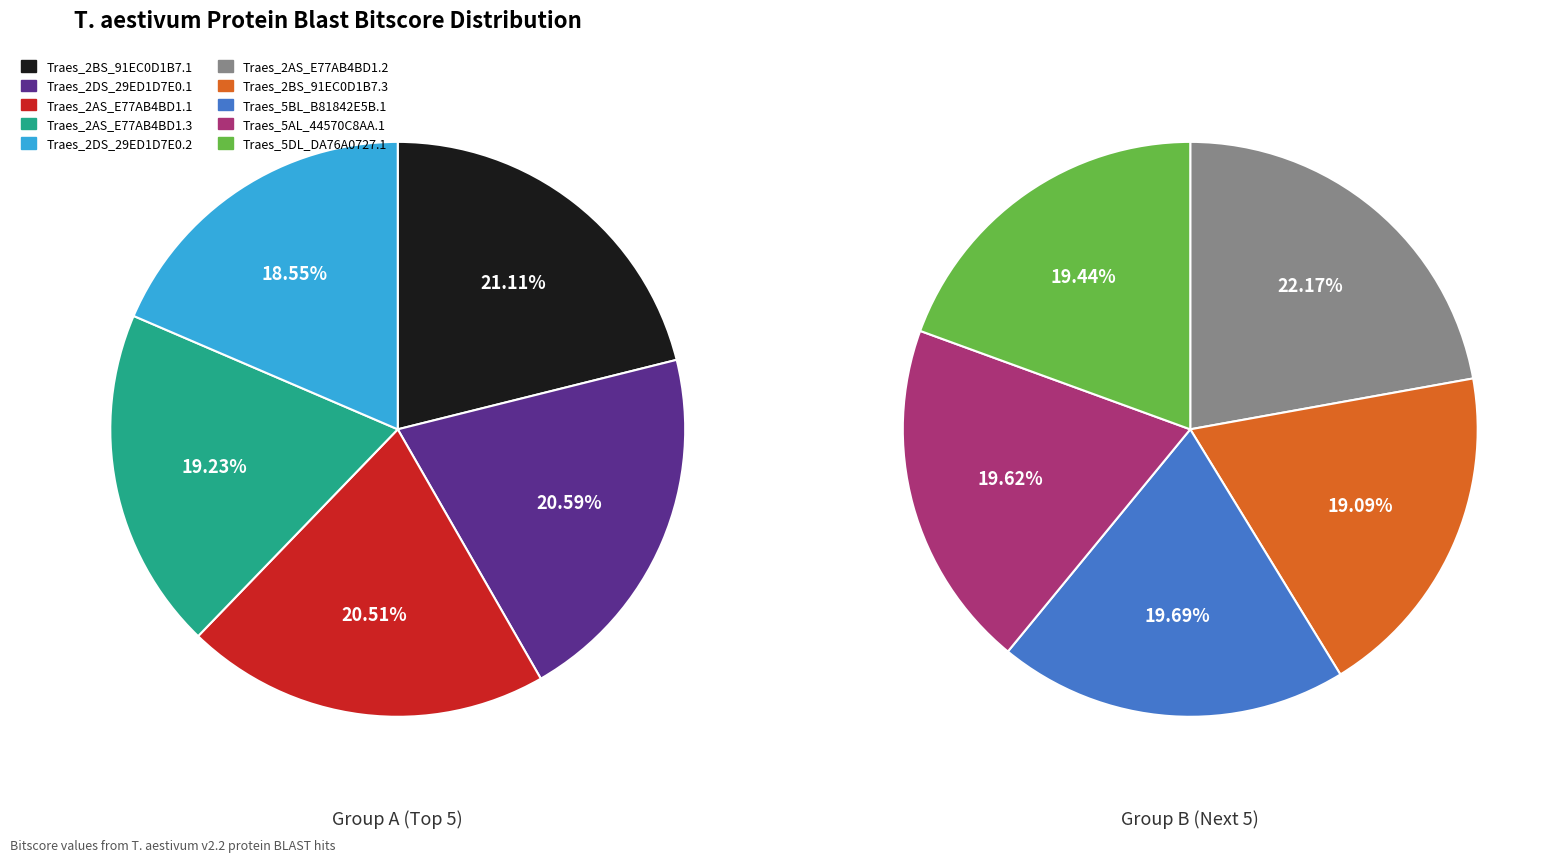

Between Traes_2DS_29ED1D7E0.1 and Traes_2BS_91EC0D1B7.3, which is larger?

Traes_2DS_29ED1D7E0.1